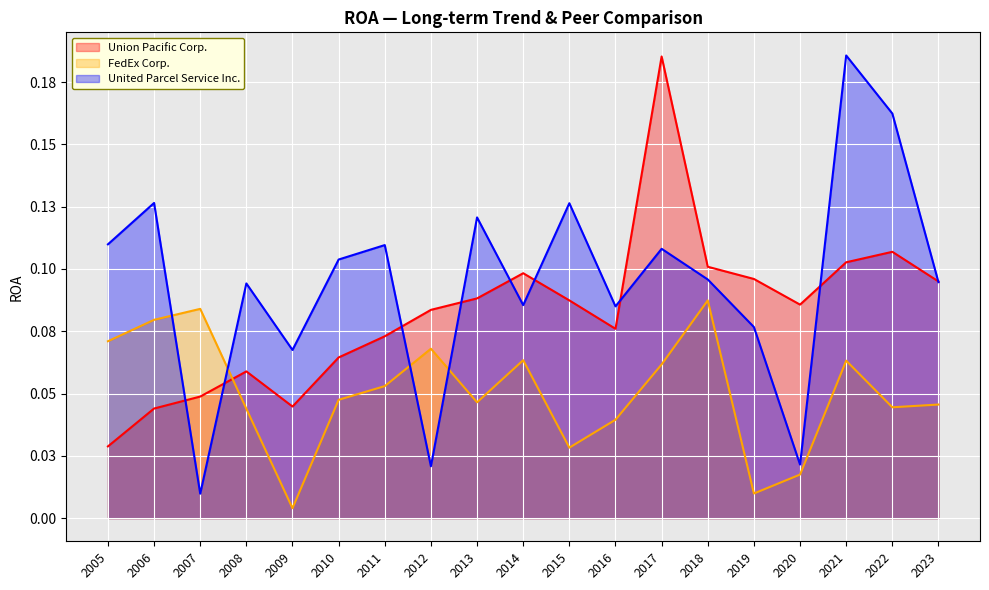

How many lines are shown in the chart?

3